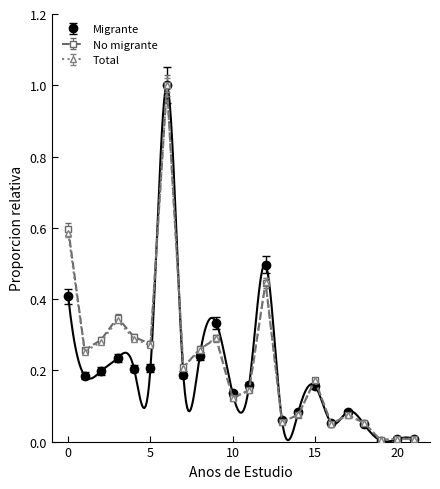

Where is the first local minimum for Total?

1